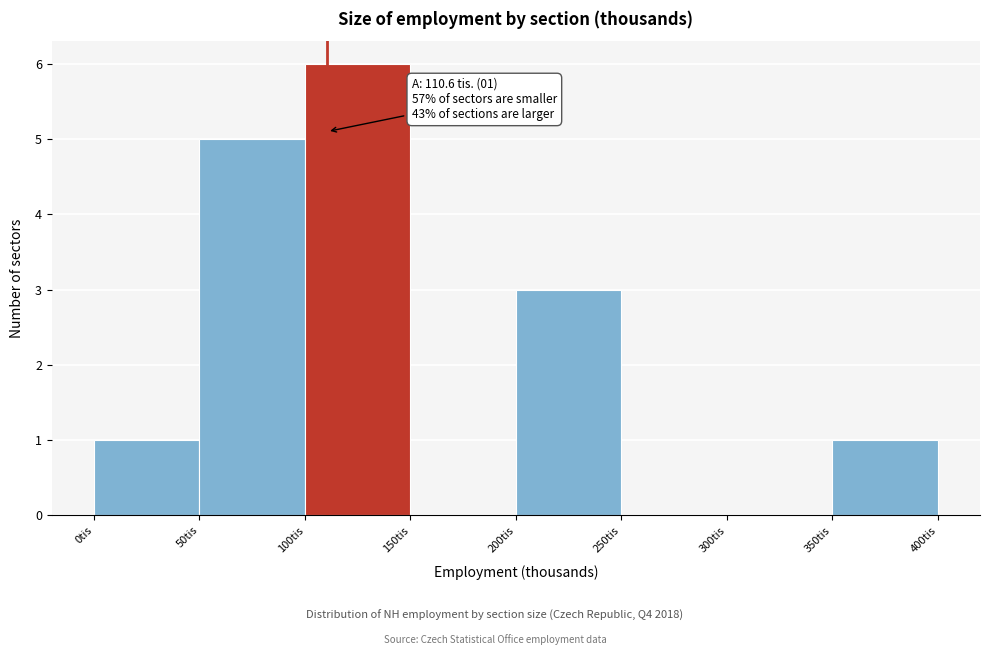

Over which range of the x-axis is the bar tallest?

100 to 150